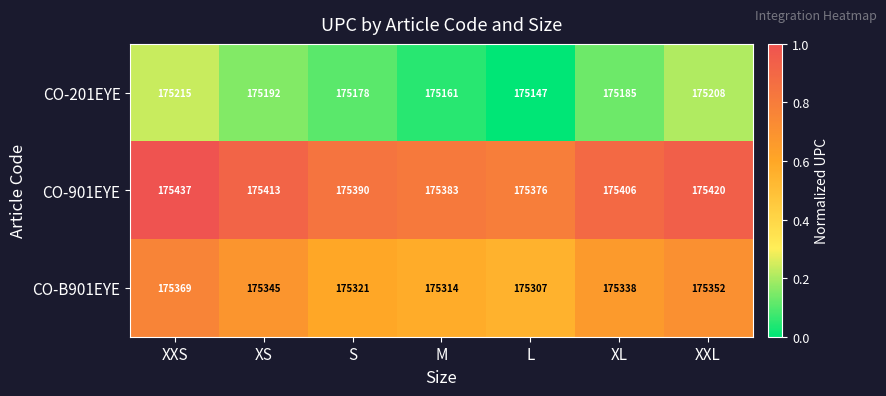

What is the spread (max minus min) of values at XXS?

222